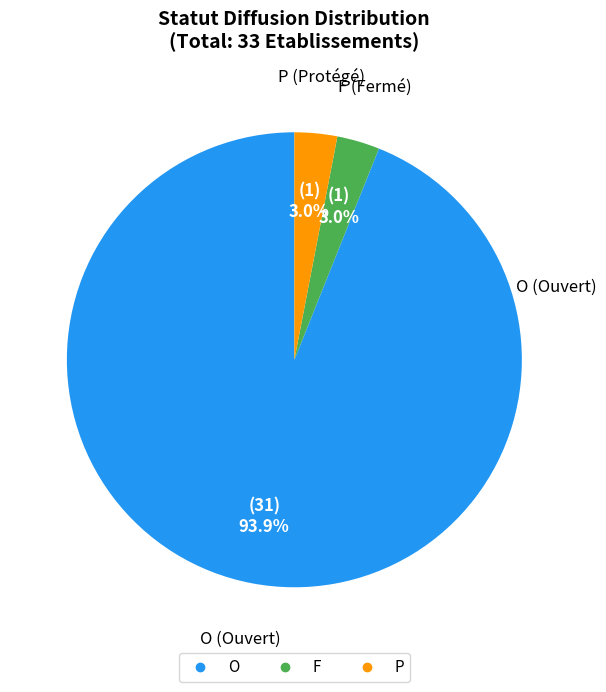

How many segments does this pie chart have?

3